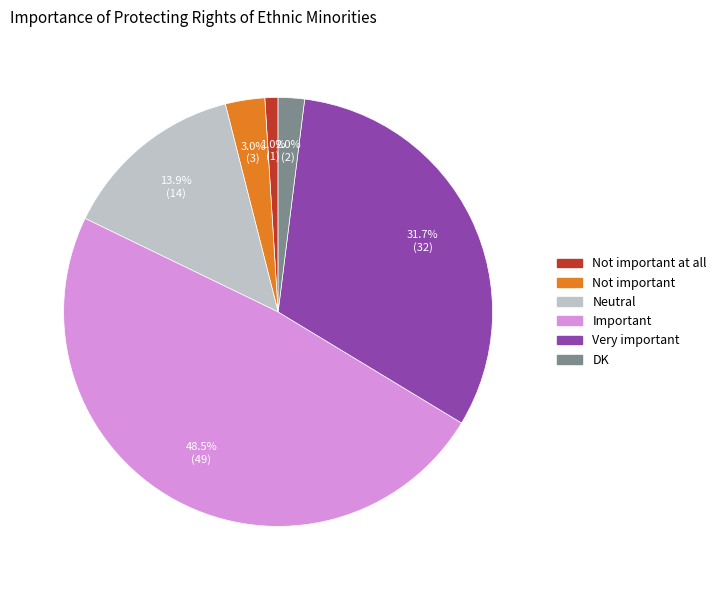

To the nearest percent, what is the average slice percentage?

17%